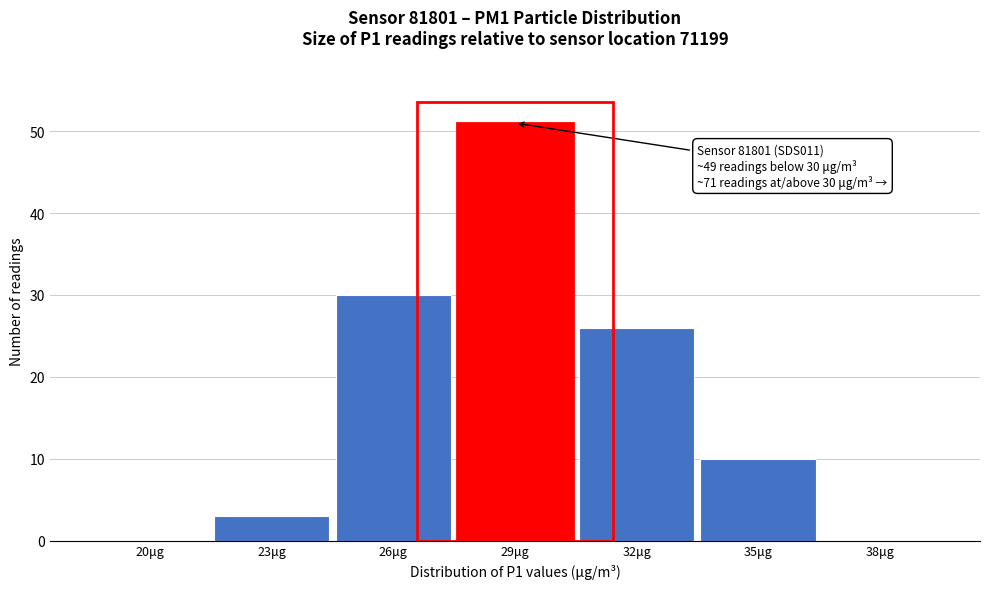

Reading left to right, extract all data points from this chart.

20μg=0	23μg=3	26μg=30	29μg=51	32μg=26	35μg=10	38μg=0